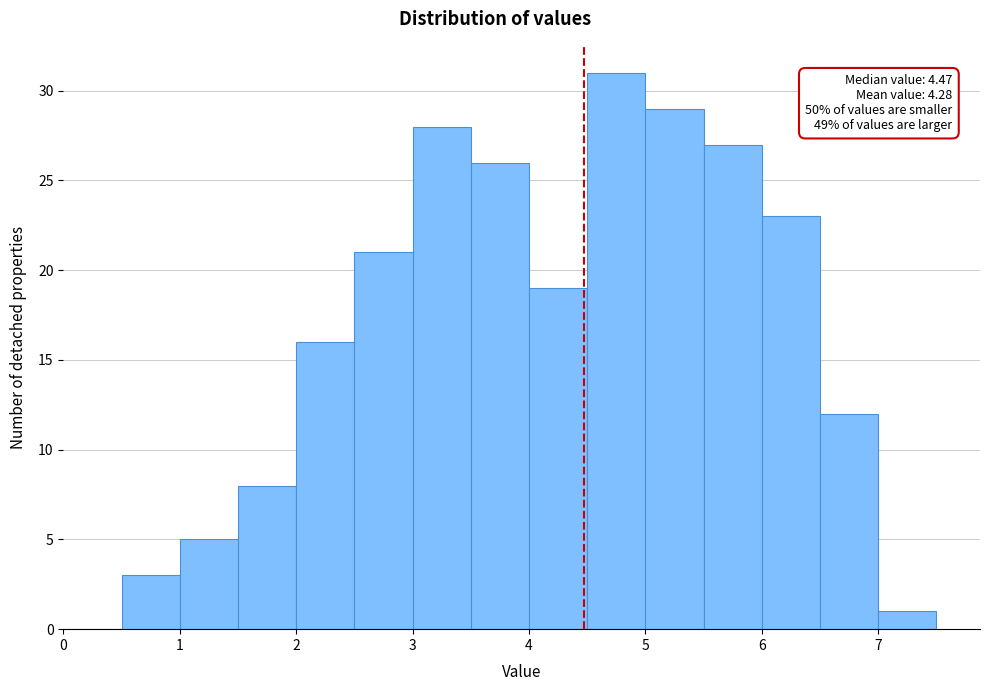

Which range on the x-axis has the tallest bar?

4.5 to 5.0